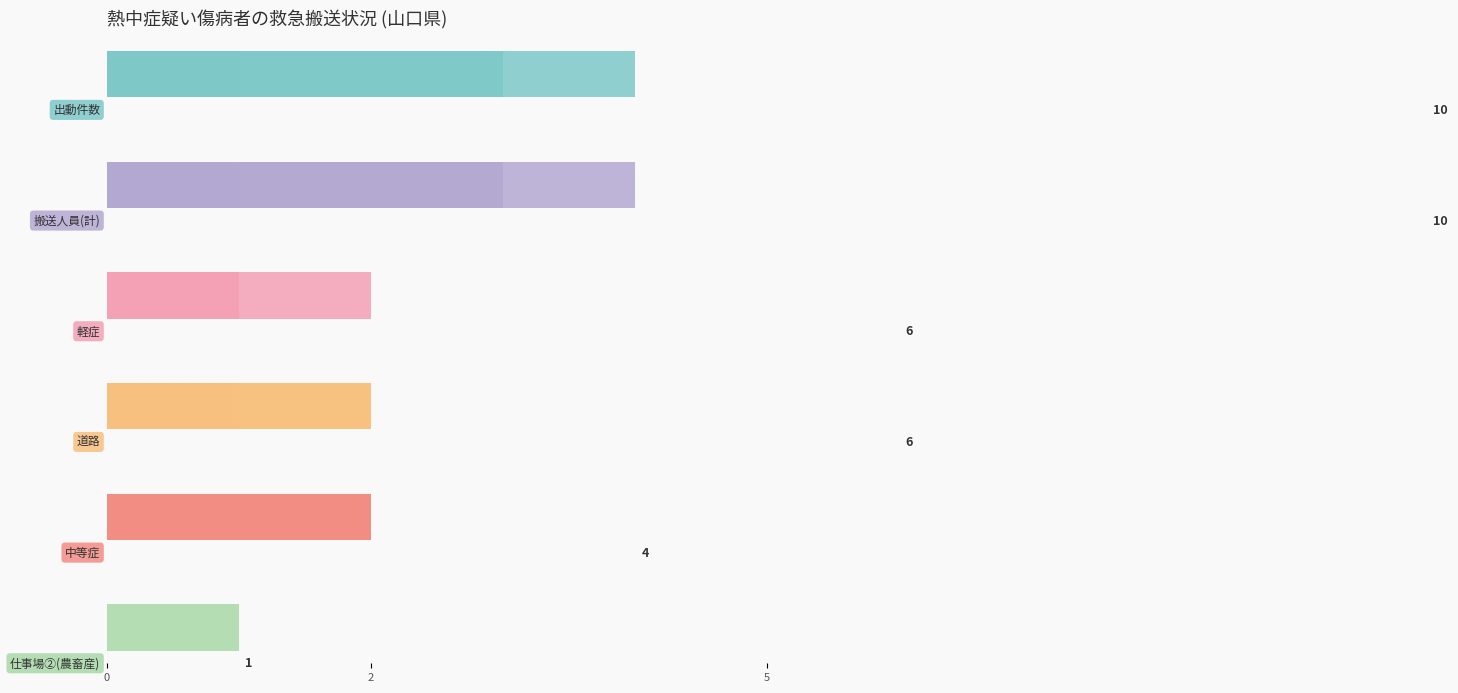

Read the 搬送人員(計) value at 2.

4